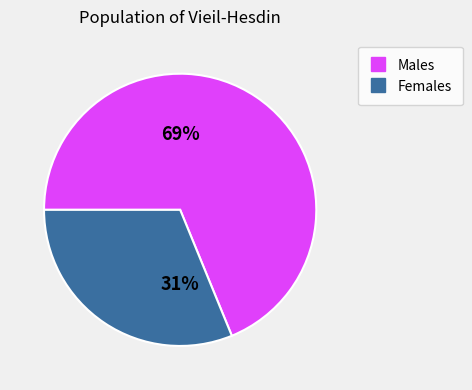

To the nearest percent, what is the average slice percentage?

50%